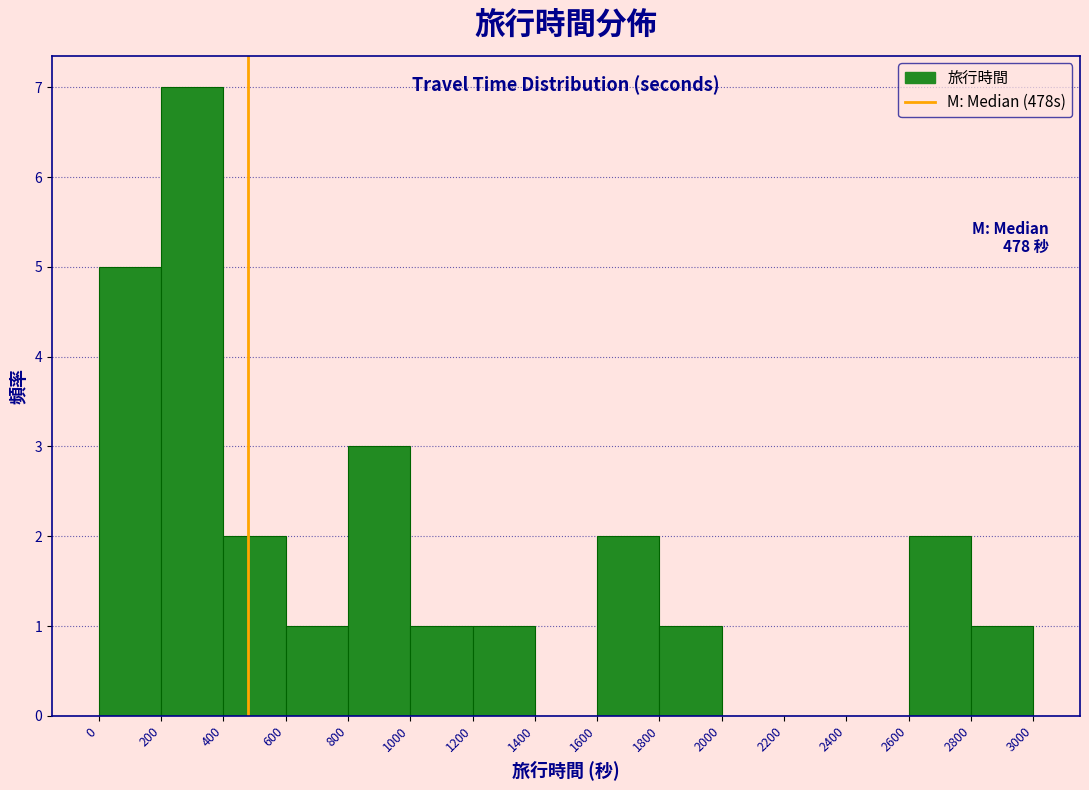

Which range on the x-axis has the tallest bar?

200 to 400